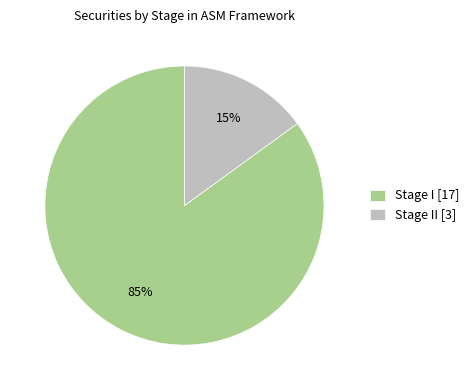

True or false: Stage I [17] accounts for 92% of the total.

False